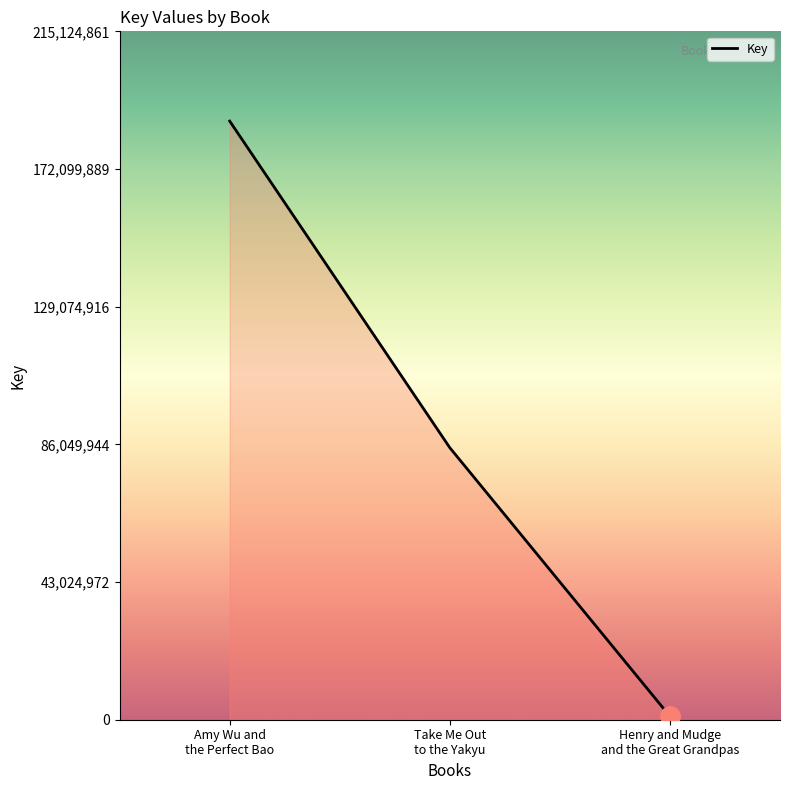

Which label corresponds to the largest value in the chart?

Amy Wu and
the Perfect Bao